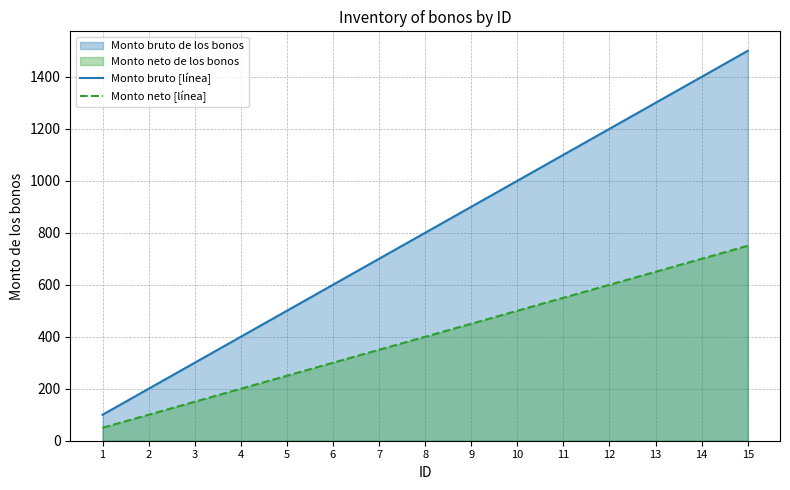

The value of Monto bruto [línea] at 14 is 315. True or false?

False